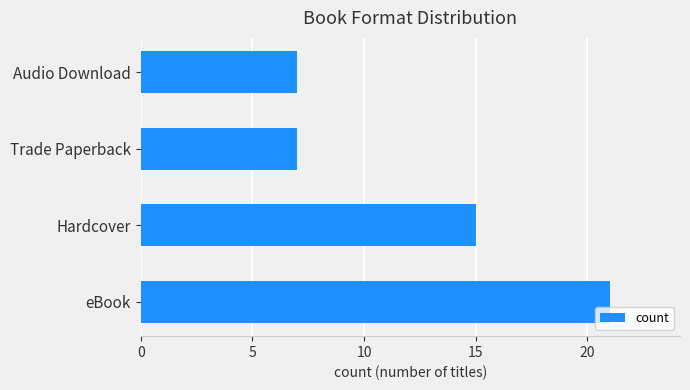

What is the sum of all values?

50